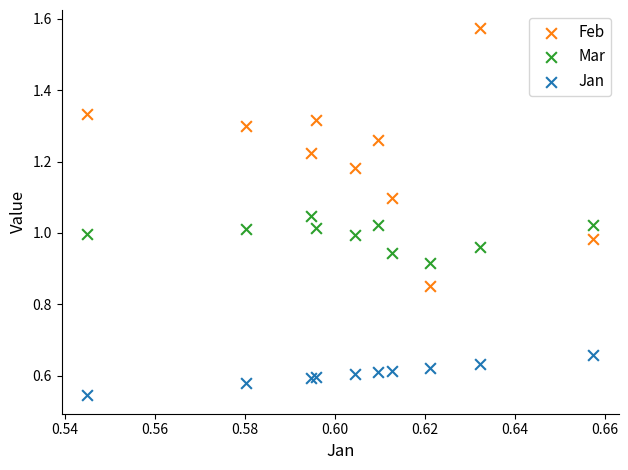

Which series contains the lowest Y value?

Jan